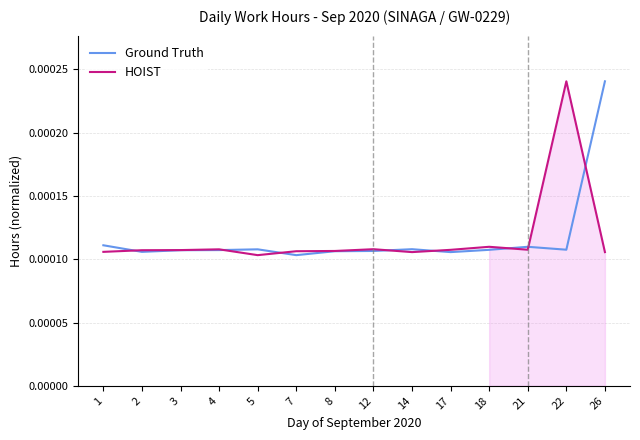

How many data points does each series have?

14